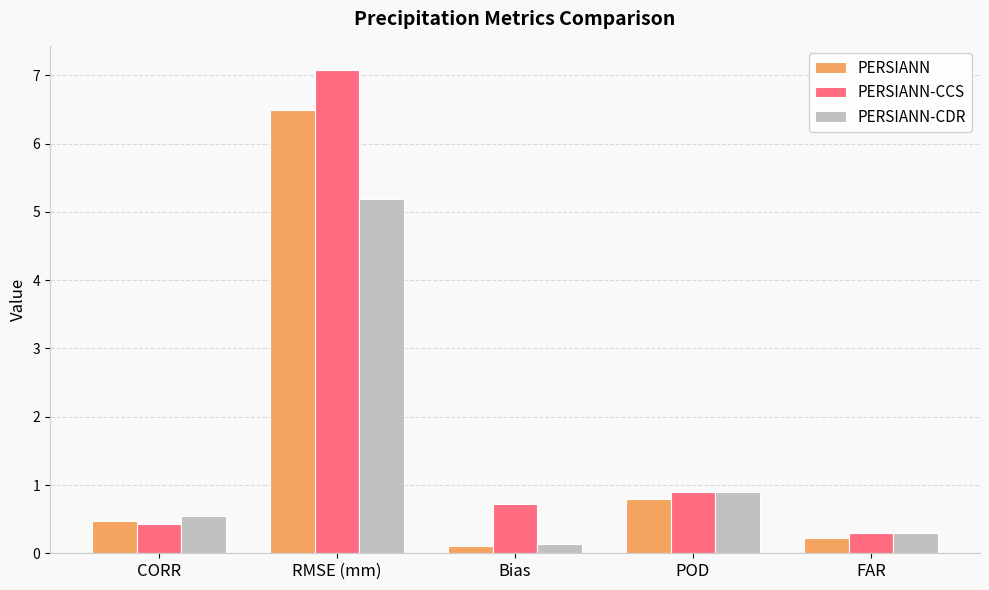

How many series are shown in this chart?

3